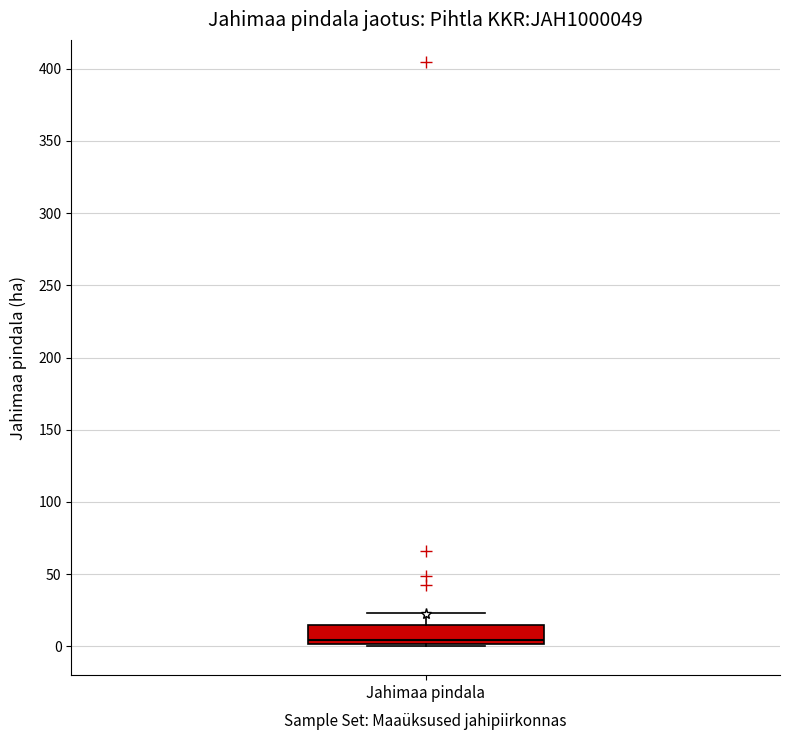

Where is the upper edge of the box for Jahimaa pindala on the y-axis? The values are not printed on the chart, so give them approximately, as read against the axis.

15